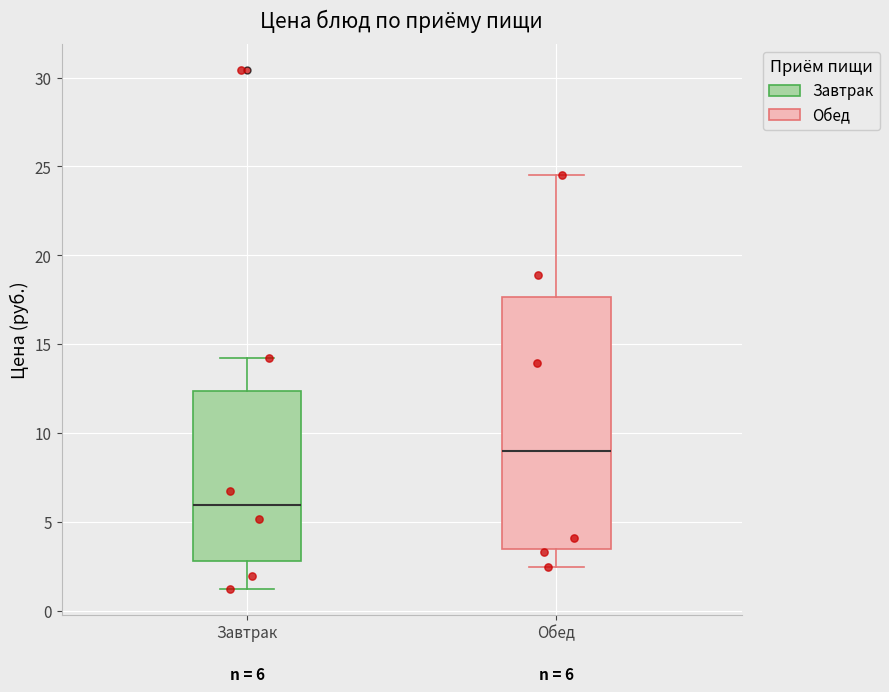

Which box's median line is the highest?

Обед